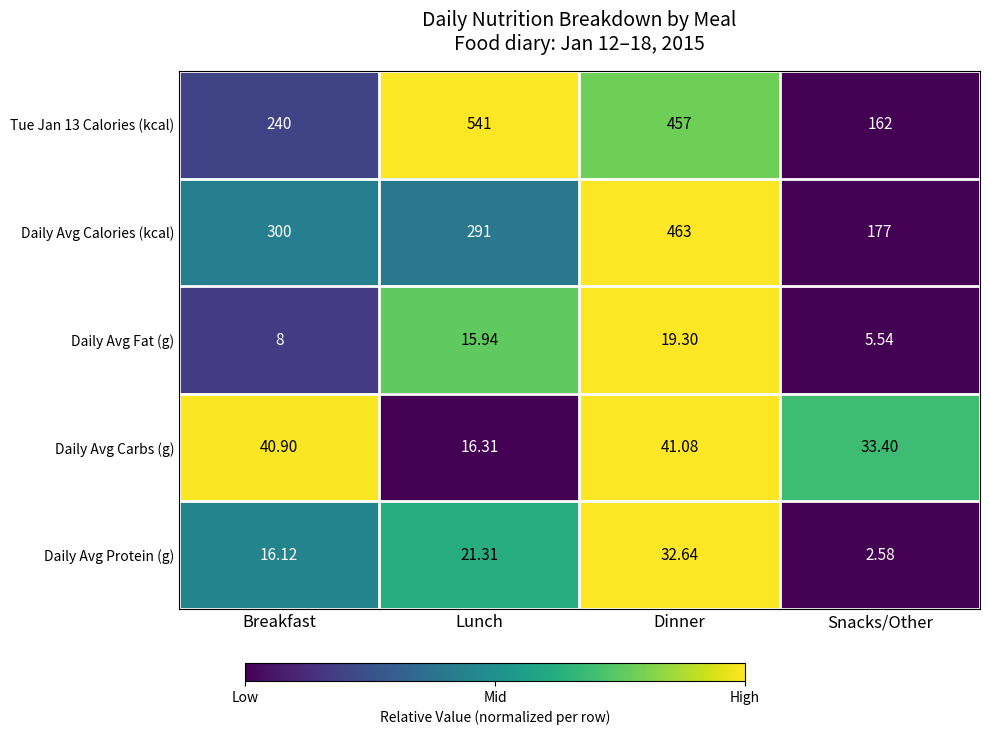

Which label corresponds to the largest value in the chart?

Lunch